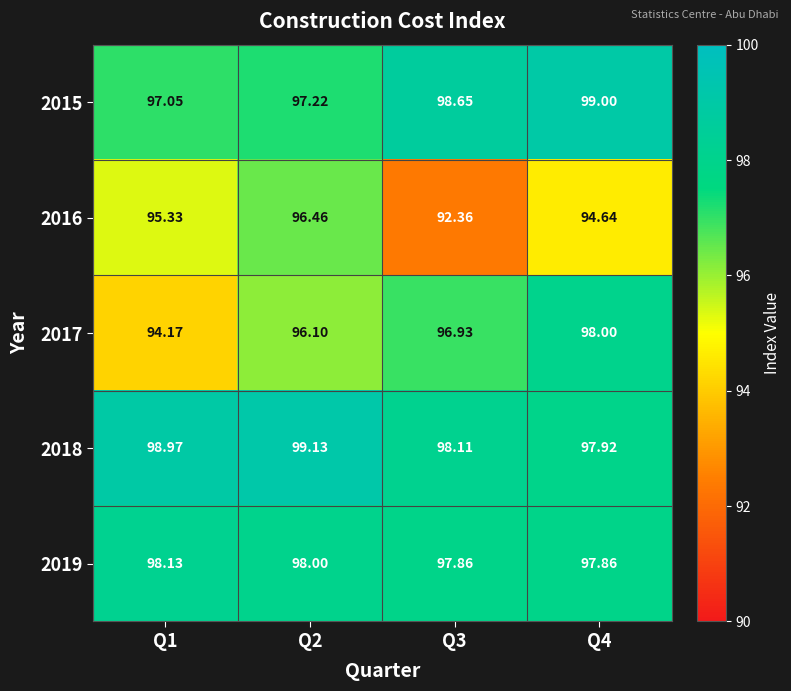

Is the value of 2017 at Q4 greater than the value of 2015 at Q1?

Yes